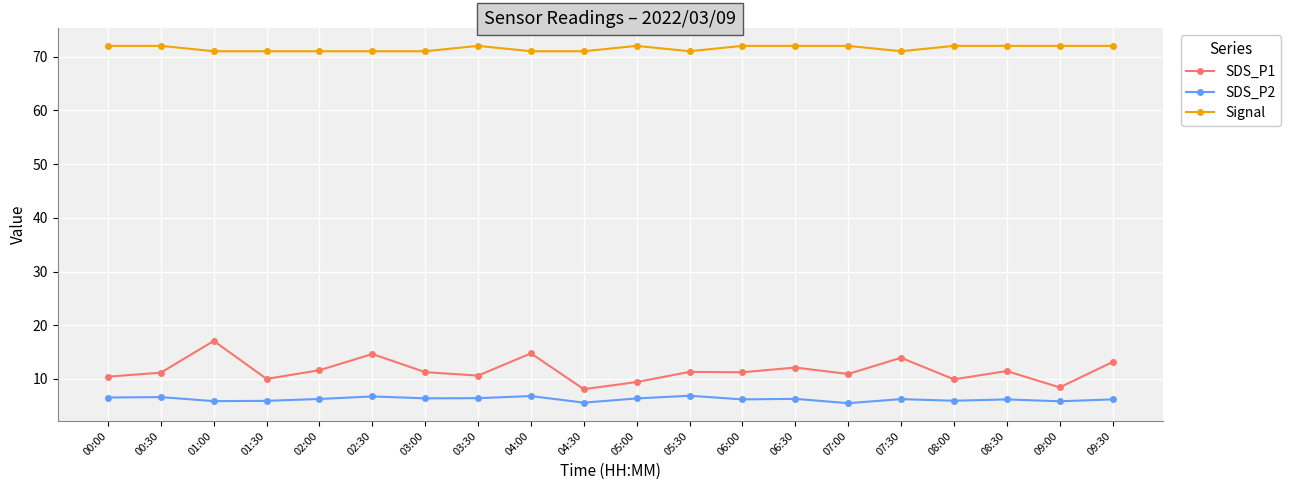

The value of Signal at 03:30 is 103.5. True or false?

False